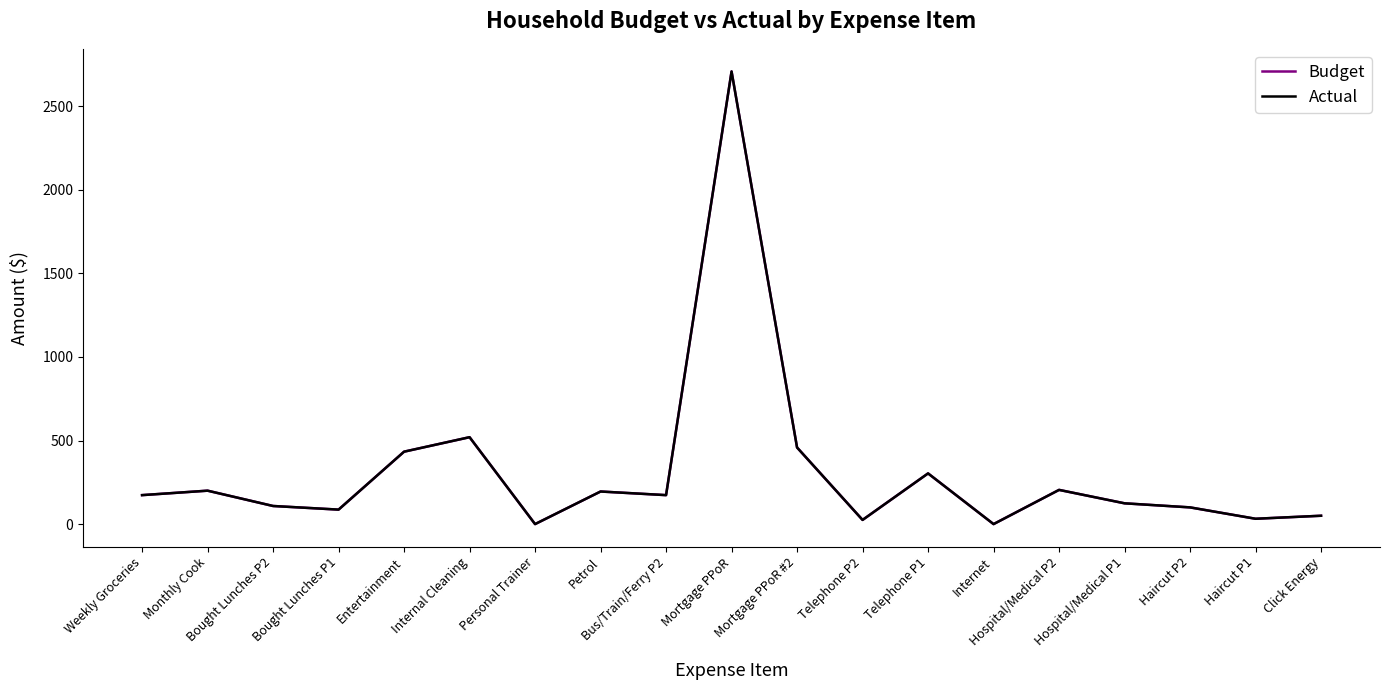

Is this an area chart (filled region under the line)?

No